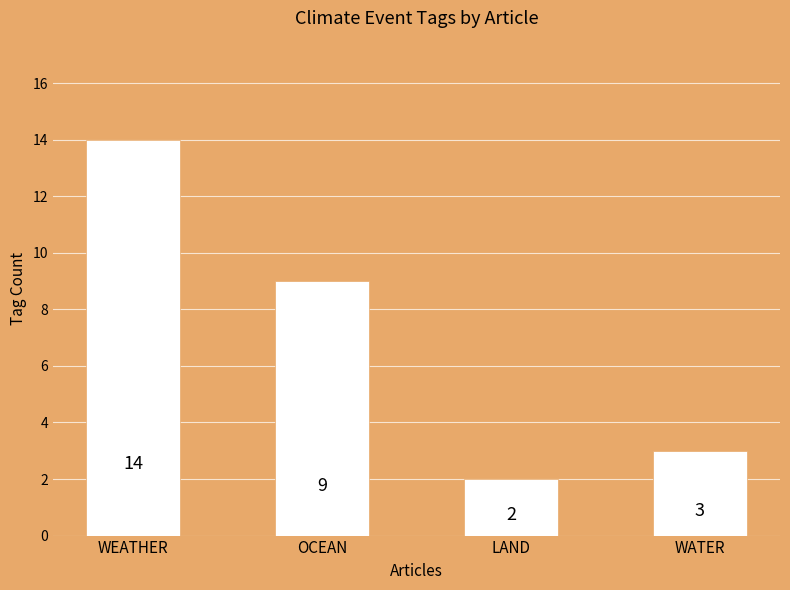

Reading left to right, list all the values displayed in this chart.

14	9	2	3